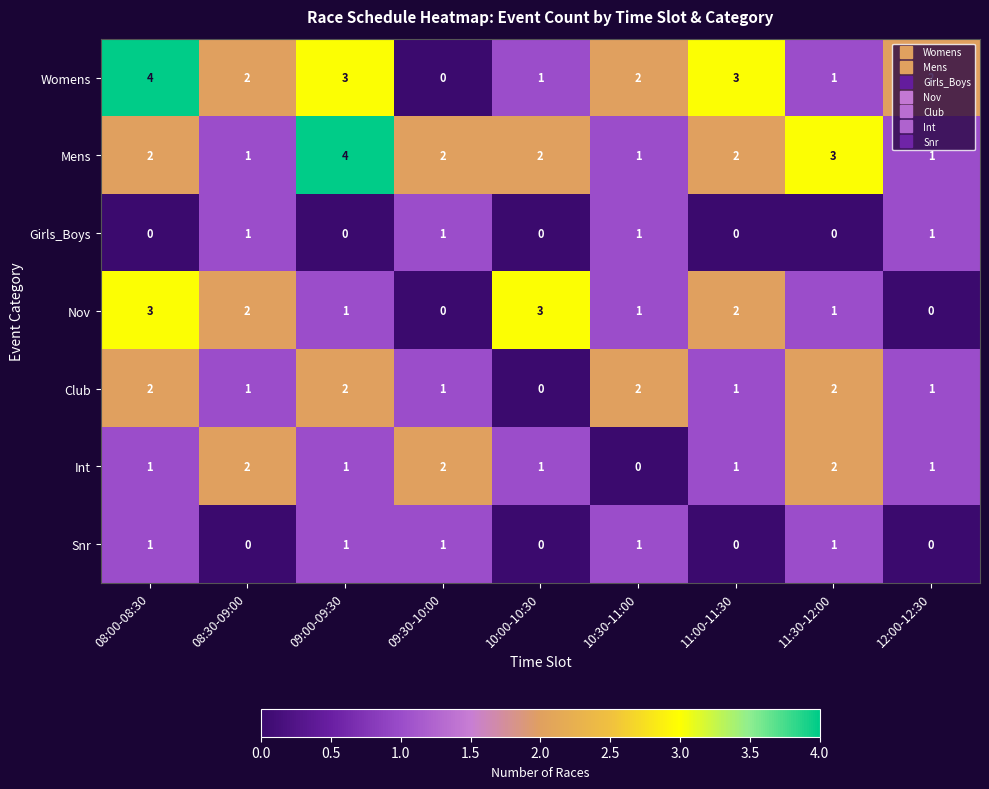

Is the value of Nov at 10:00-10:30 greater than the value of Girls_Boys at 10:00-10:30?

Yes